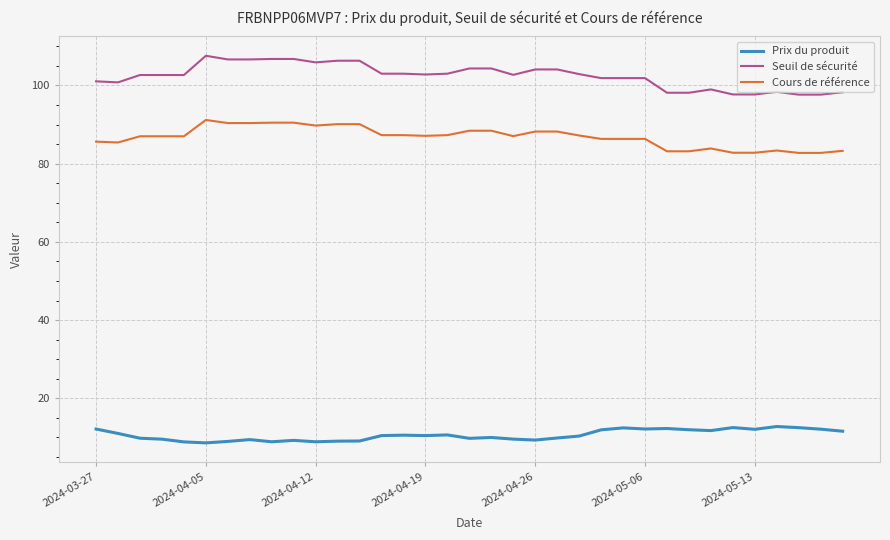

Which series has the largest total across all categories?

Seuil de sécurité